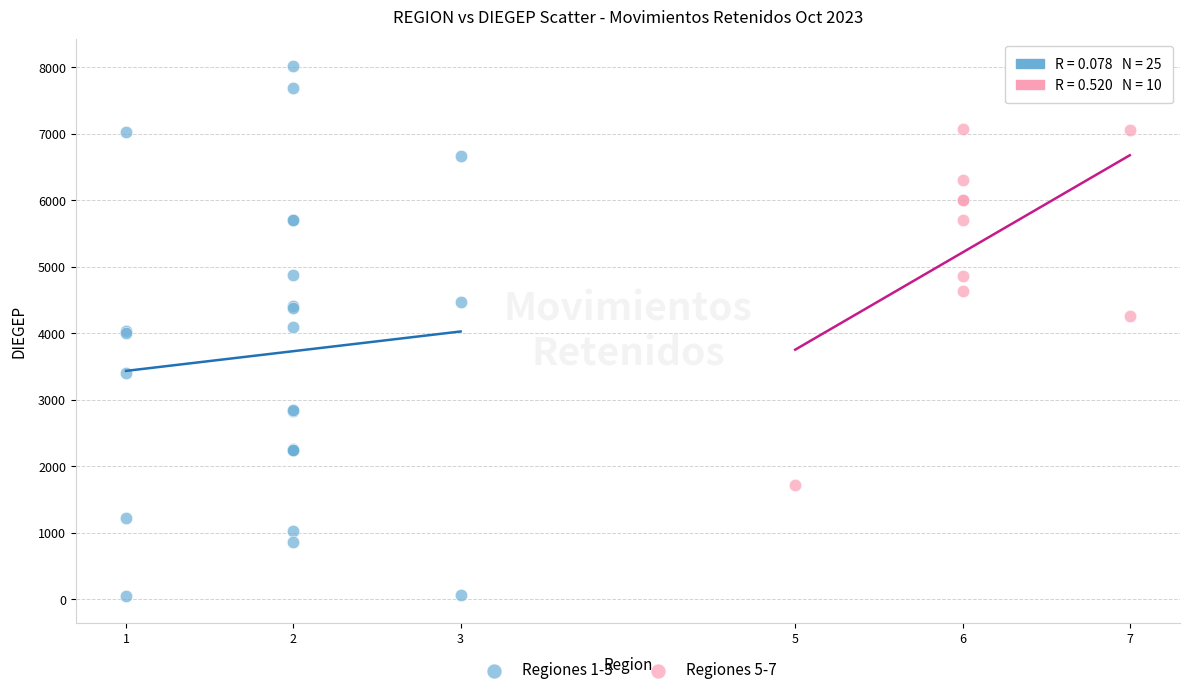

Which series reaches the minimum Y coordinate?

Regiones 1-3